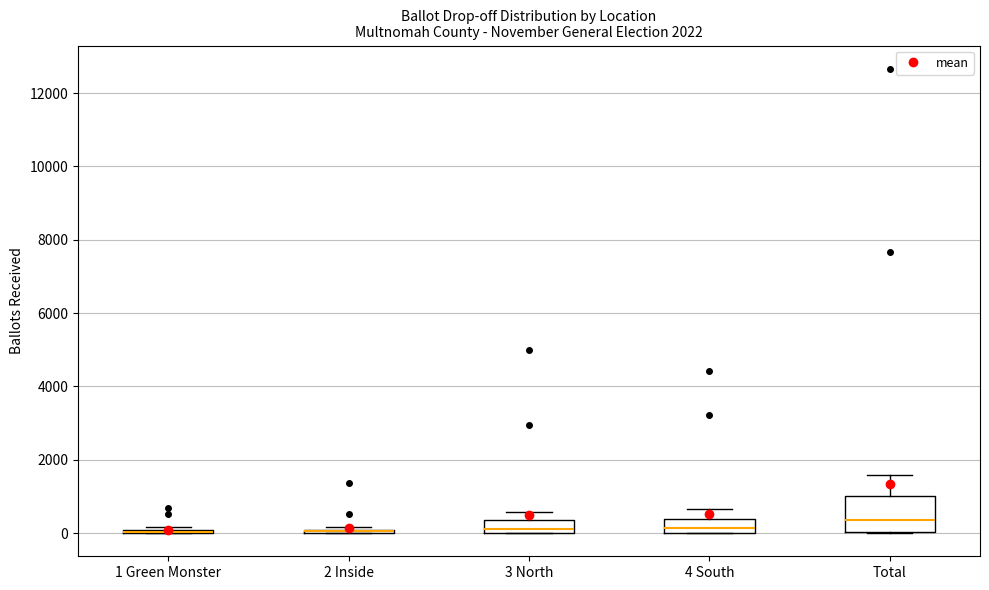

Reading left to right, read every box against the y-axis: the position of its median line, the range the box covers, and the ends of its whiskers. The values are not printed on the chart, so give them approximately, as read against the axis.

1 Green Monster: box collapsed to a line at 0, whiskers 0 to 200
2 Inside: box collapsed to a line at 0, whiskers 0 to 200
3 North: median 200, box 0 to 400, whiskers 0 to 600
4 South: median 200, box 0 to 400, whiskers 0 to 600
Total: median 400, box 0 to 1000, whiskers 0 to 1600